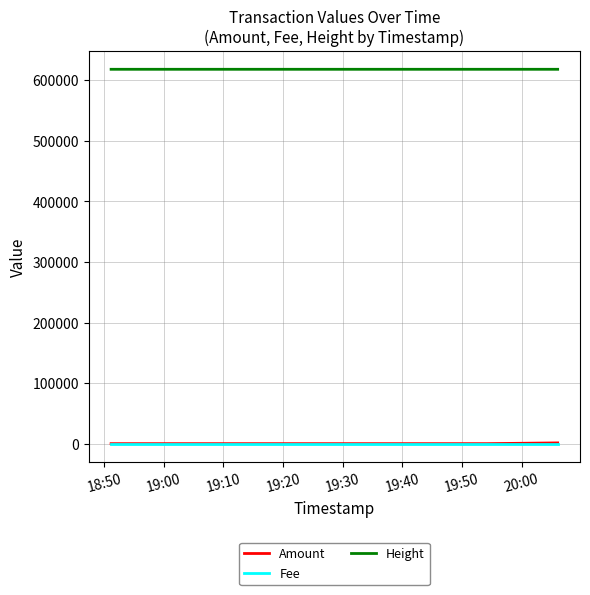

How many Height values are between 618242 and 618252?

3